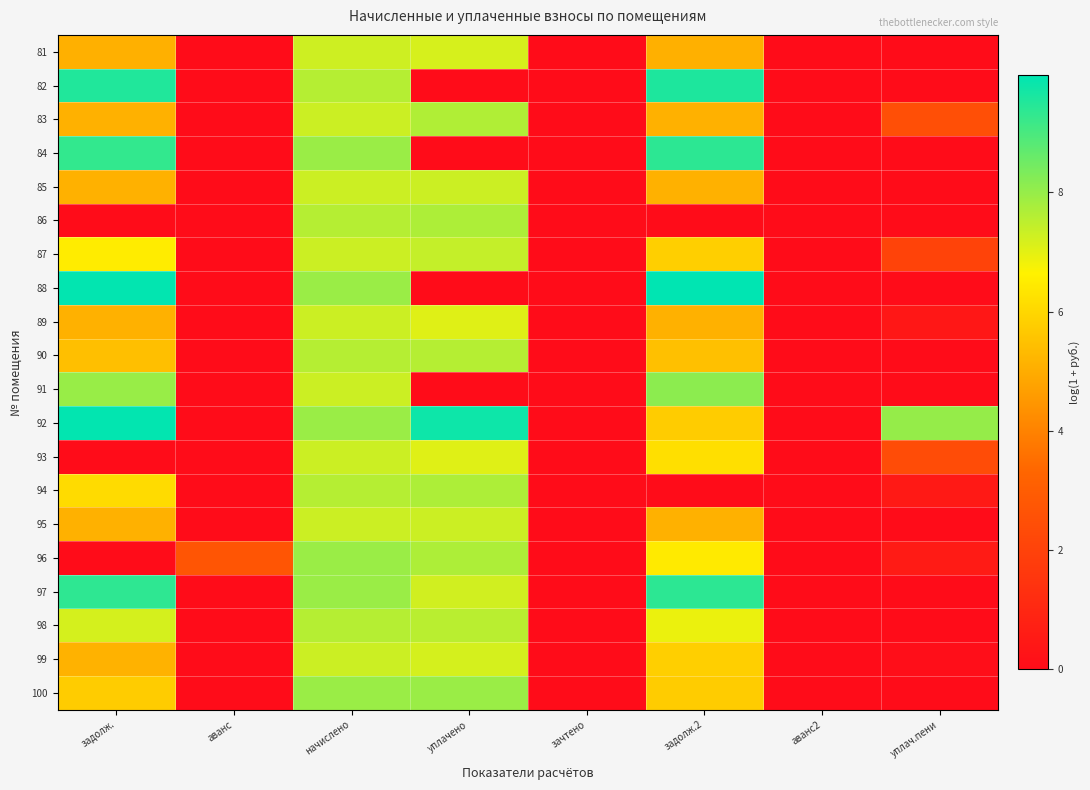

What is the difference between the highest and lowest values at задолж.?

9.9